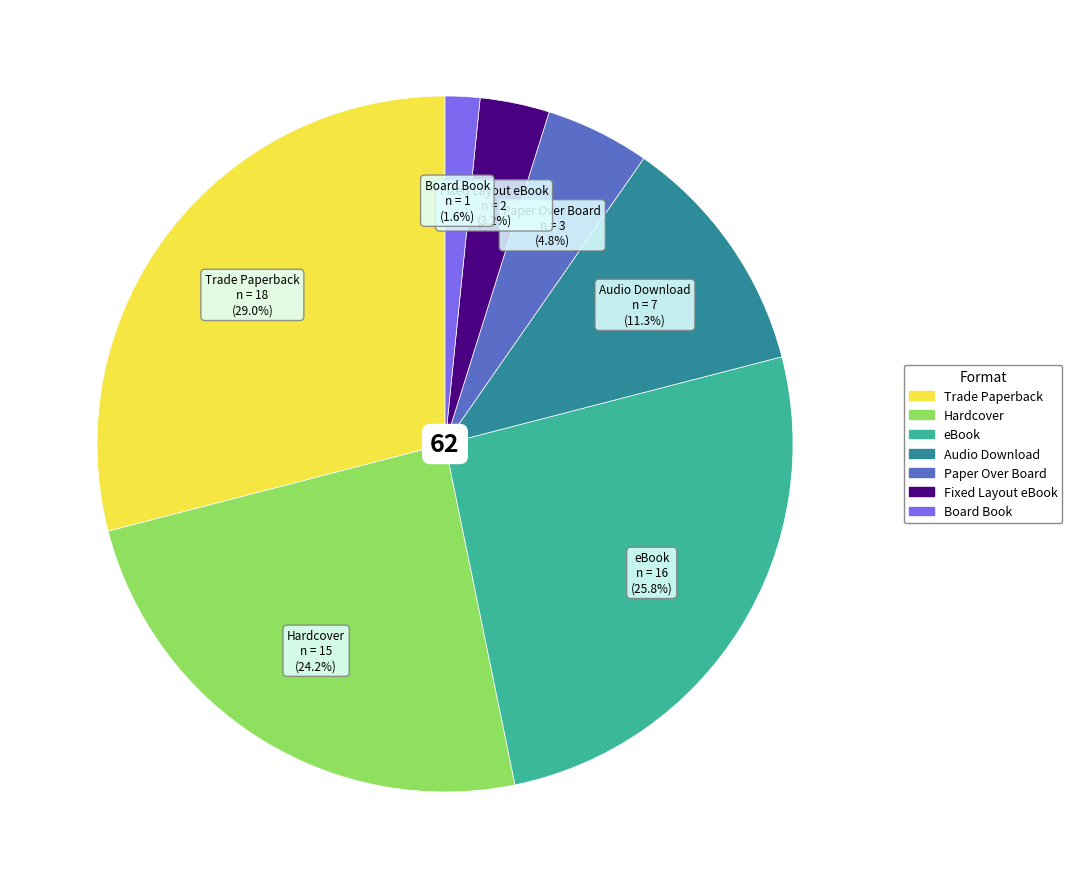

To the nearest percent, what is the average slice percentage?

14%